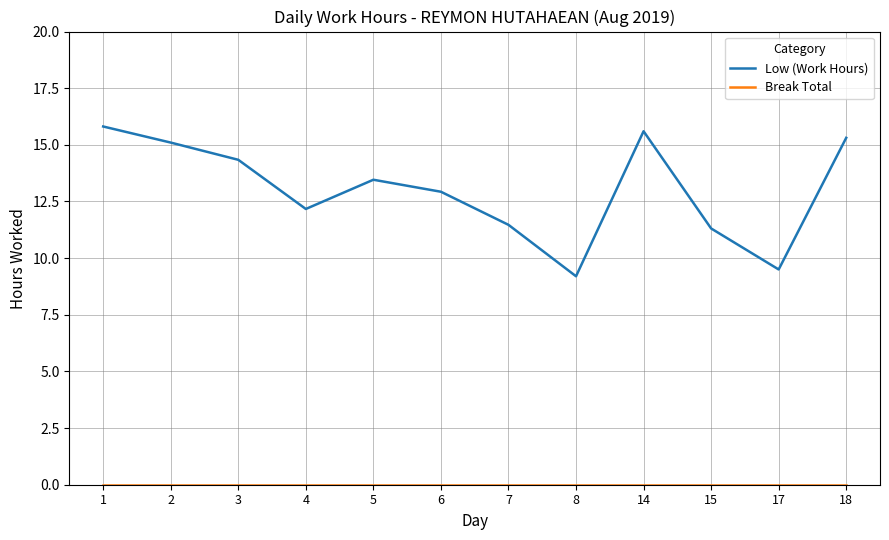

The value of Low (Work Hours) at 5 is 18.1. True or false?

False